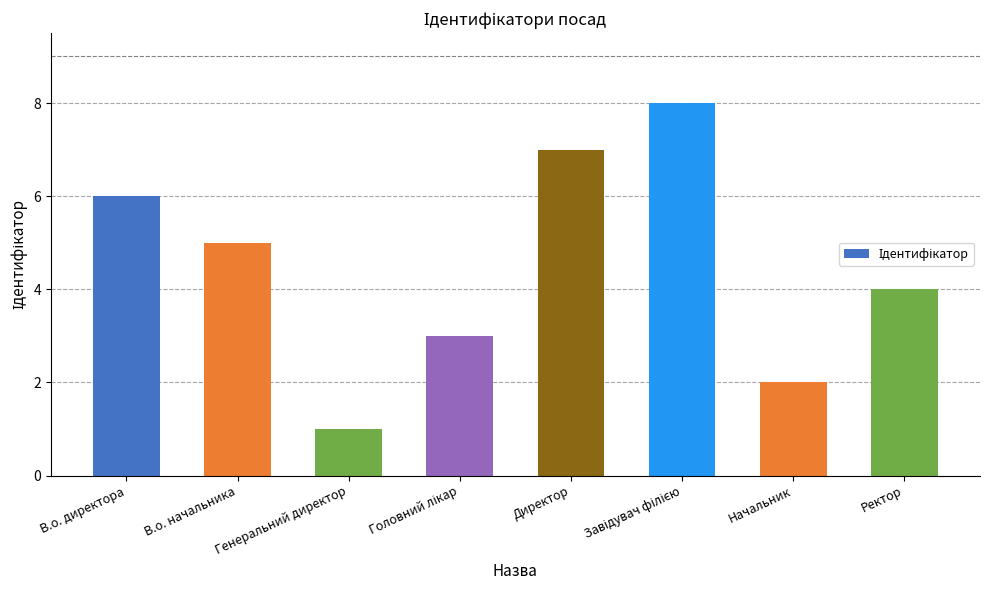

Which label corresponds to the smallest value in the chart?

Генеральний директор